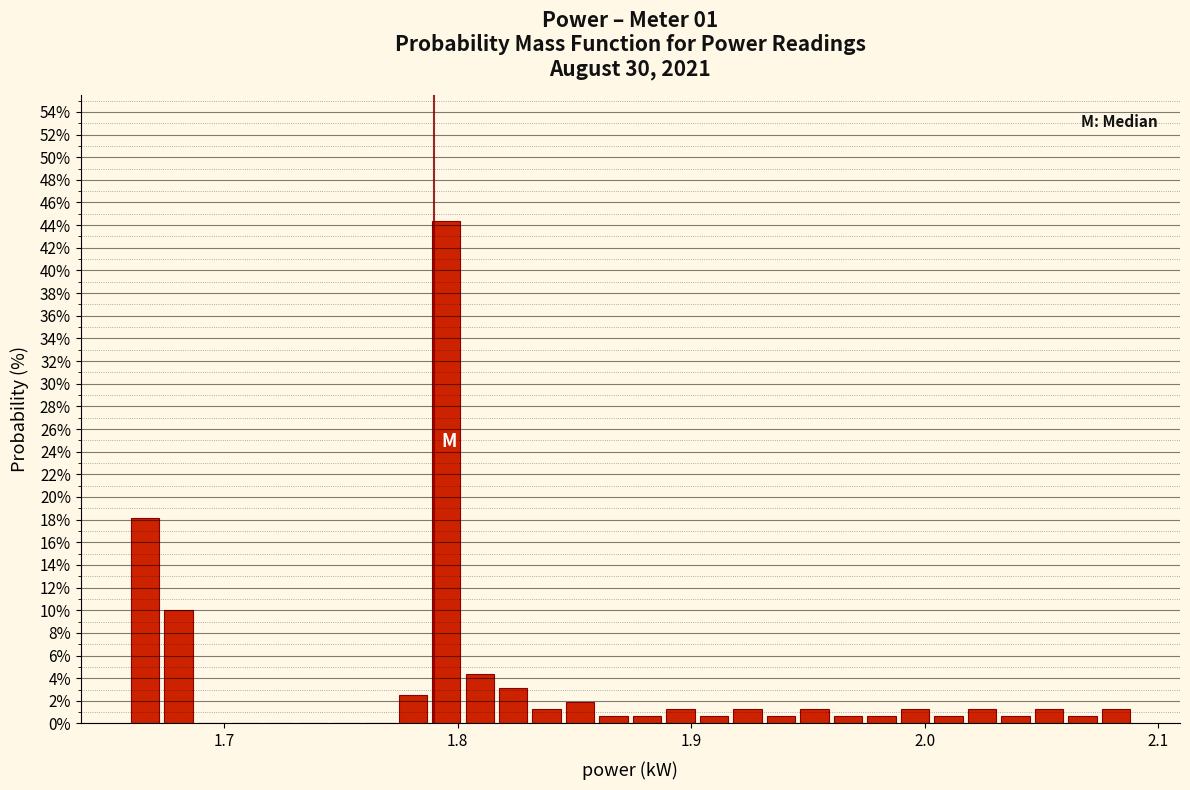

Around what value on the x-axis is the tallest bar? Give the approximate position of its centre, as read against the axis.

1.80